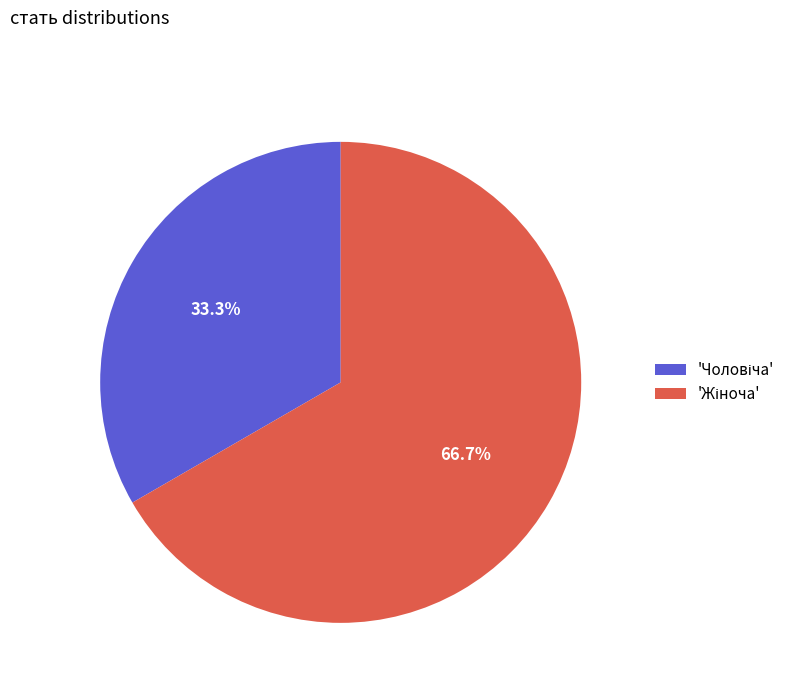

Does any single category account for the majority?

Yes